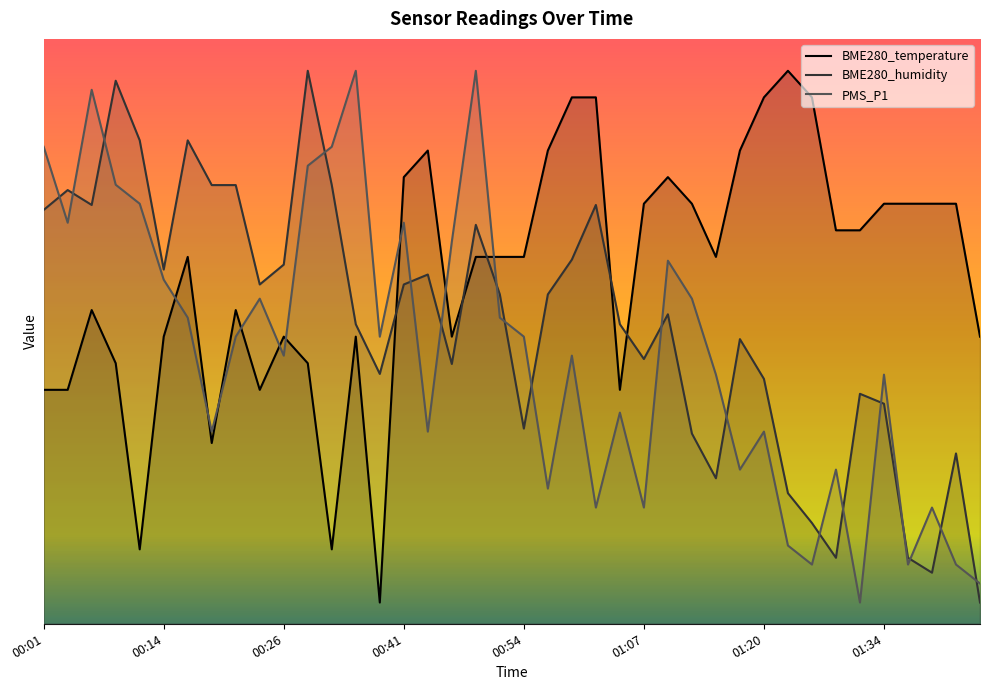

Between which two adjacent categories do BME280_temperature and PMS_P1 first intersect?

00:14 and 00:16